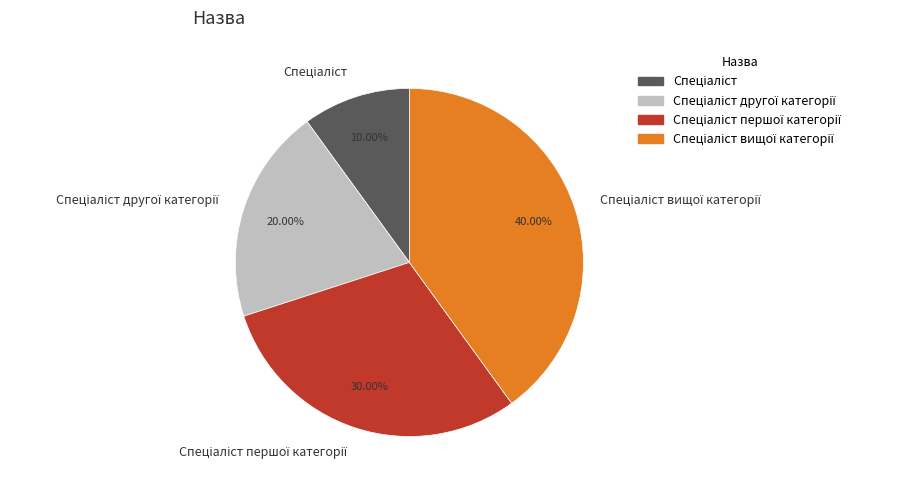

How many slices are in this pie chart?

4